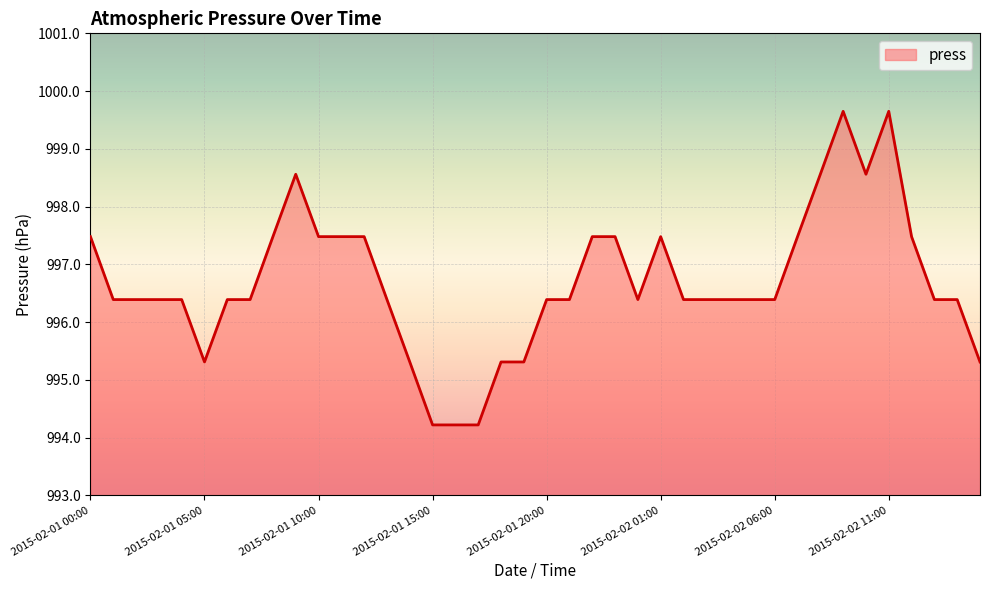

What is the minimum value shown in the chart?

994.2